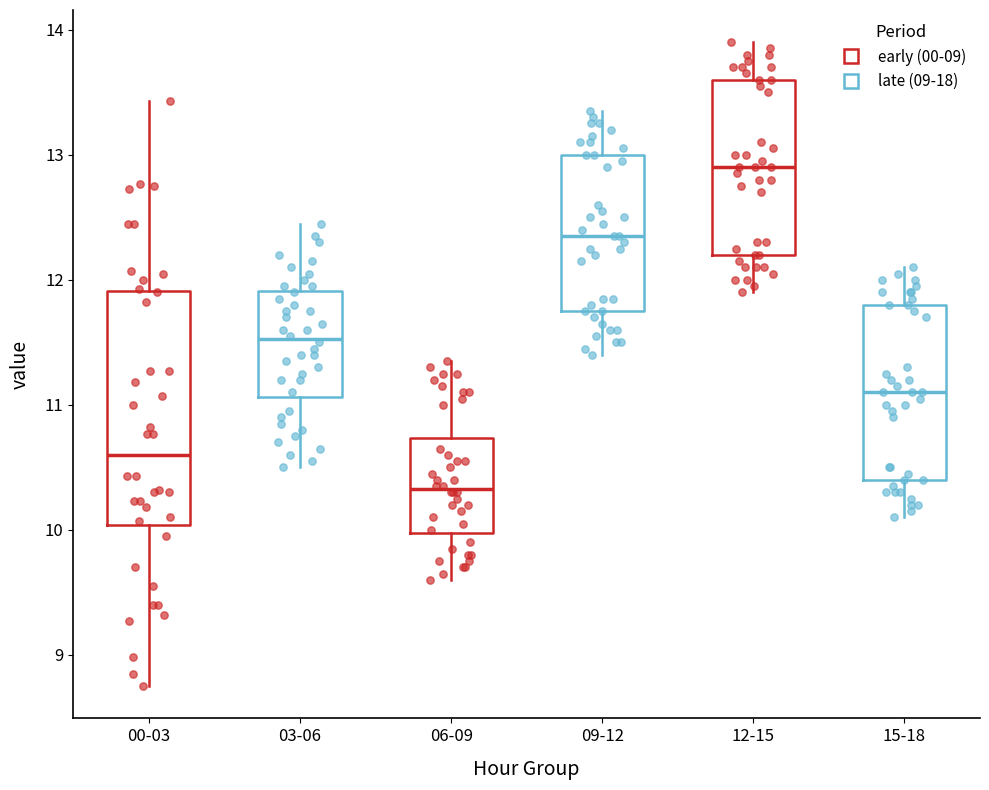

Reading left to right, transcribe this box plot: for each box, give where its median line is, the range the box spans, and where its two whiskers end, as read against the y-axis. The values are not printed on the chart, so give them approximately, as read against the axis.

00-03: median 10.6, box 10.0 to 11.9, whiskers 8.8 to 13.4
03-06: median 11.5, box 11.1 to 11.9, whiskers 10.5 to 12.5
06-09: median 10.3, box 10.0 to 10.7, whiskers 9.6 to 11.4
09-12: median 12.4, box 11.8 to 13.0, whiskers 11.4 to 13.4
12-15: median 12.9, box 12.2 to 13.6, whiskers 11.9 to 13.9
15-18: median 11.1, box 10.4 to 11.8, whiskers 10.1 to 12.1